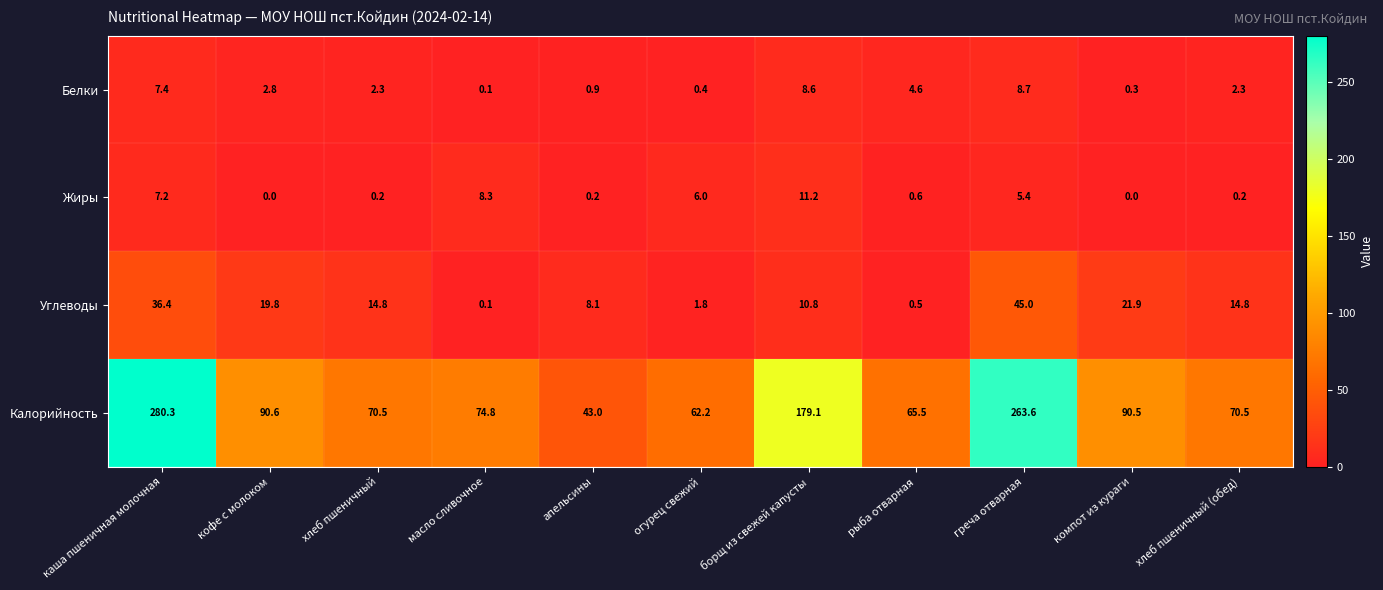

At how many categories does at least one series exceed 92?

3